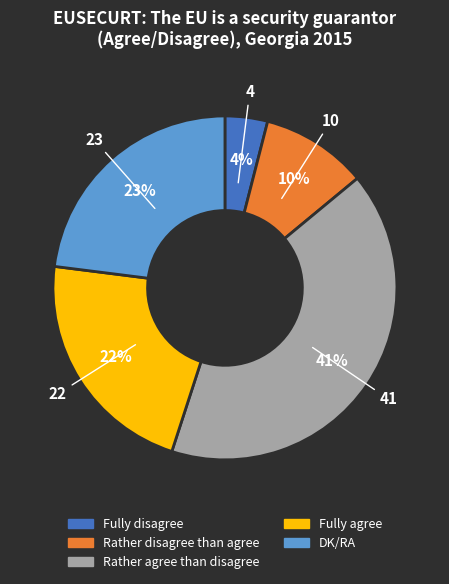

What percentage is the Fully agree slice, to the nearest percent?

22%